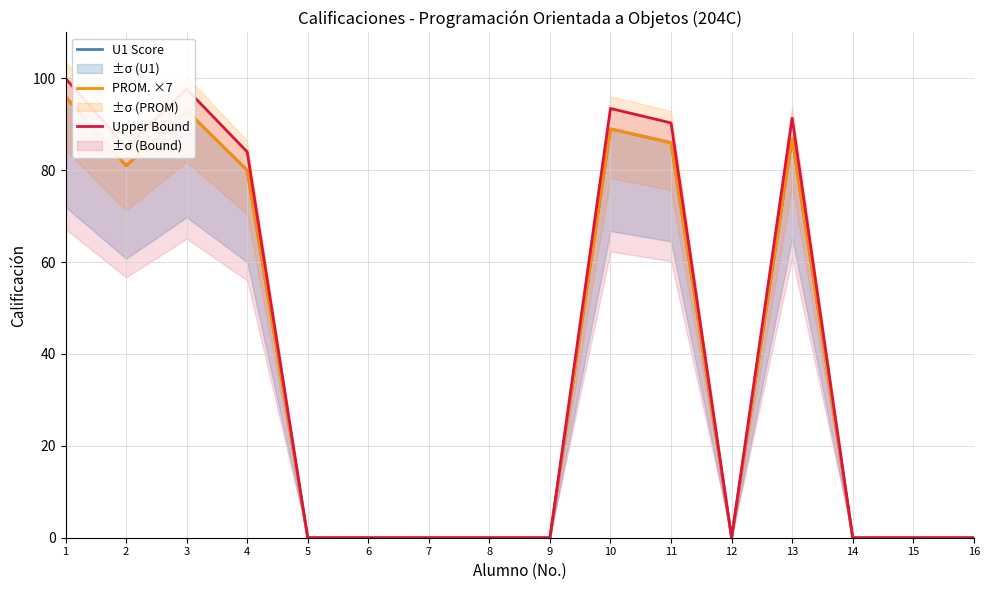

True or false: PROM. ×7 and Upper Bound cross at least once.

False